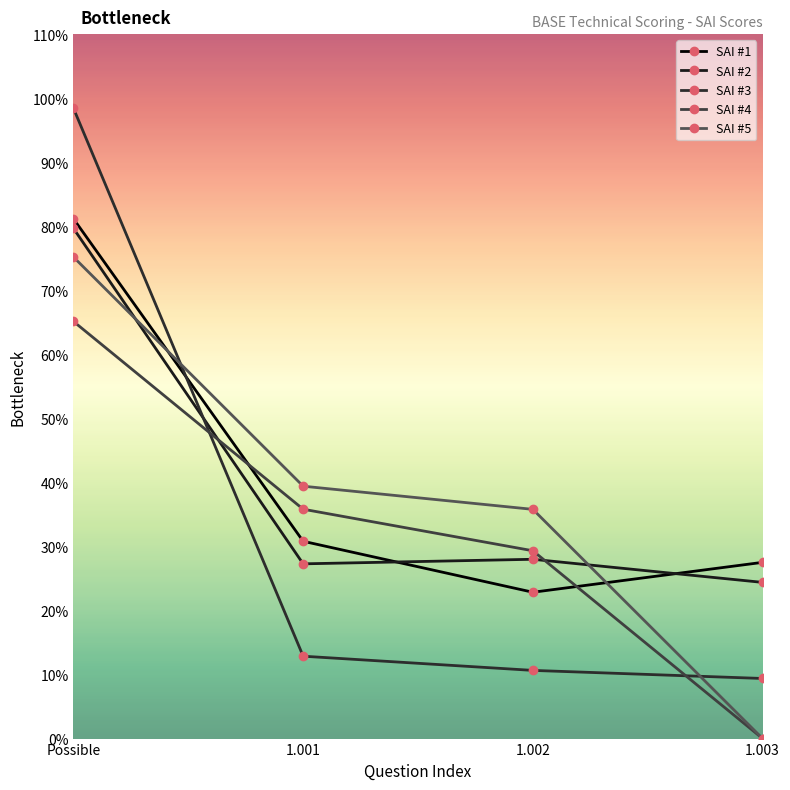

The SAI #5 series shows 0.0 at 1.002. True or false?

False